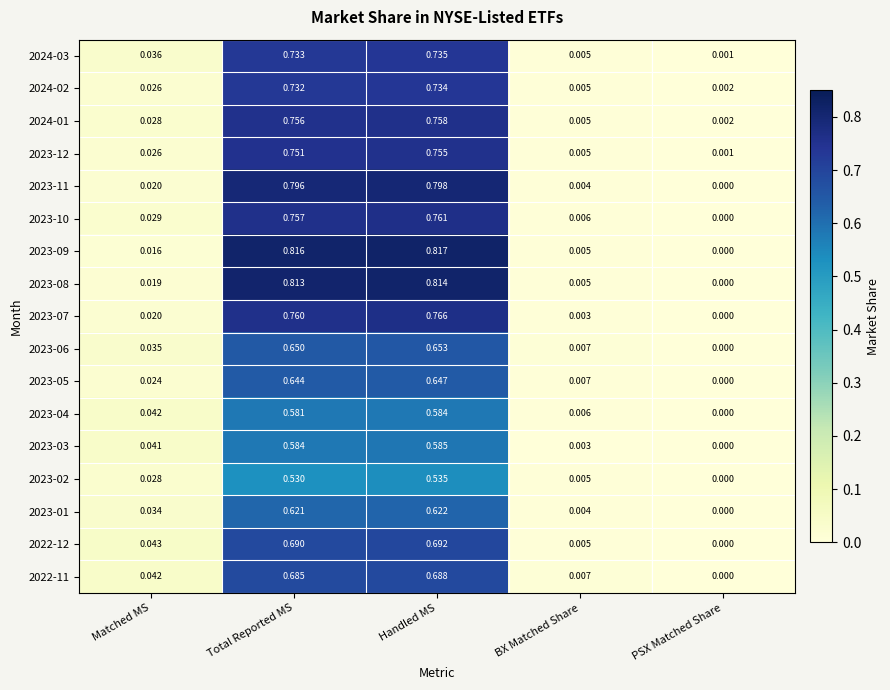

At which category is the sum across all series the highest?

Handled MS